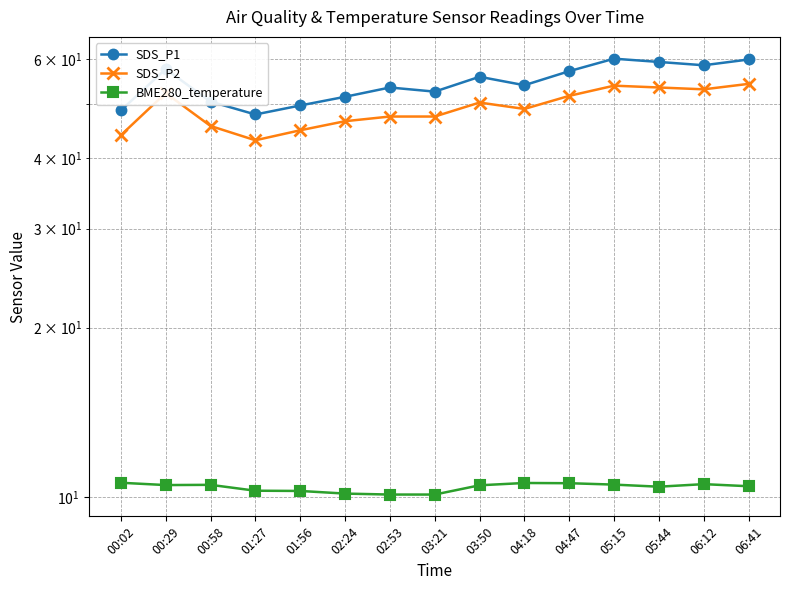

At how many categories does at least one series exceed 11?

15